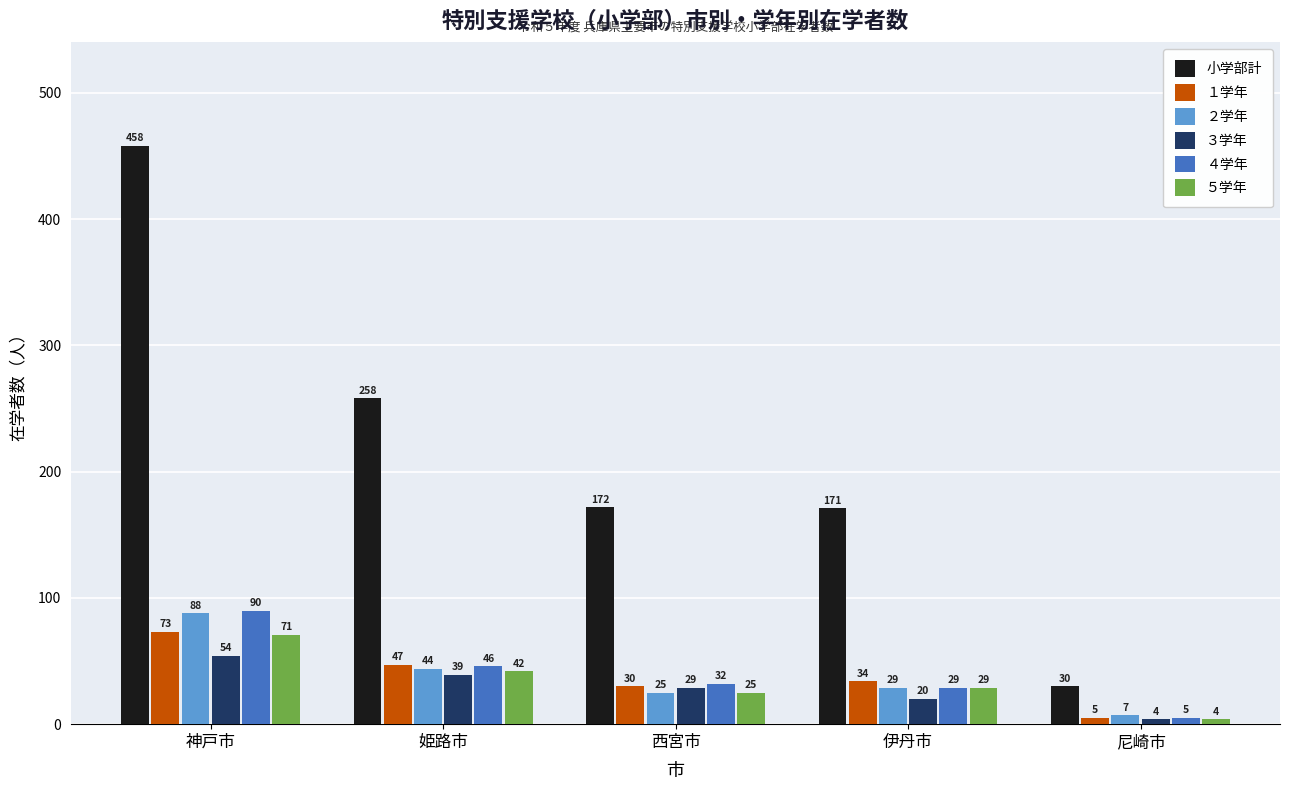

Is the value of ２学年 at 伊丹市 greater than the value of ４学年 at 西宮市?

No